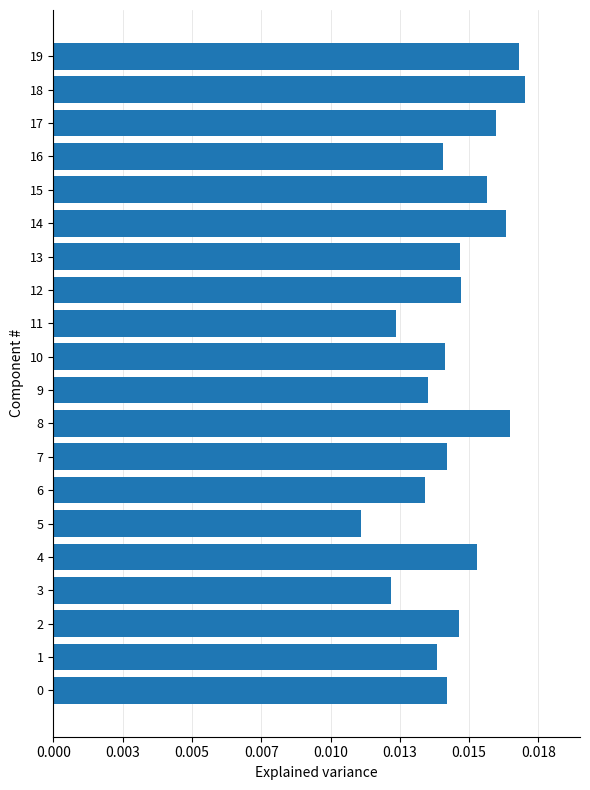

Count the values in the range 0 to 1.

20